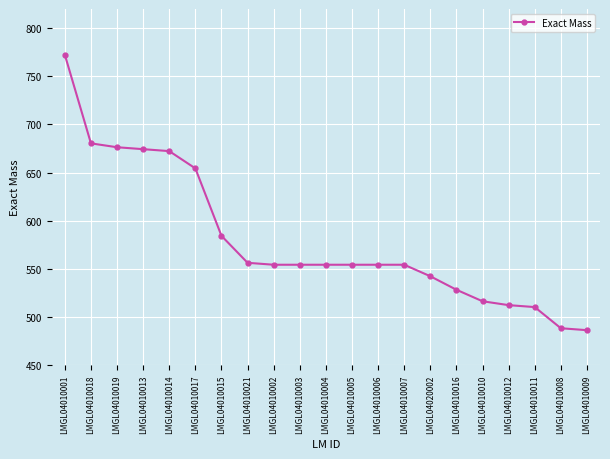

How many distinct data groups are displayed?

1